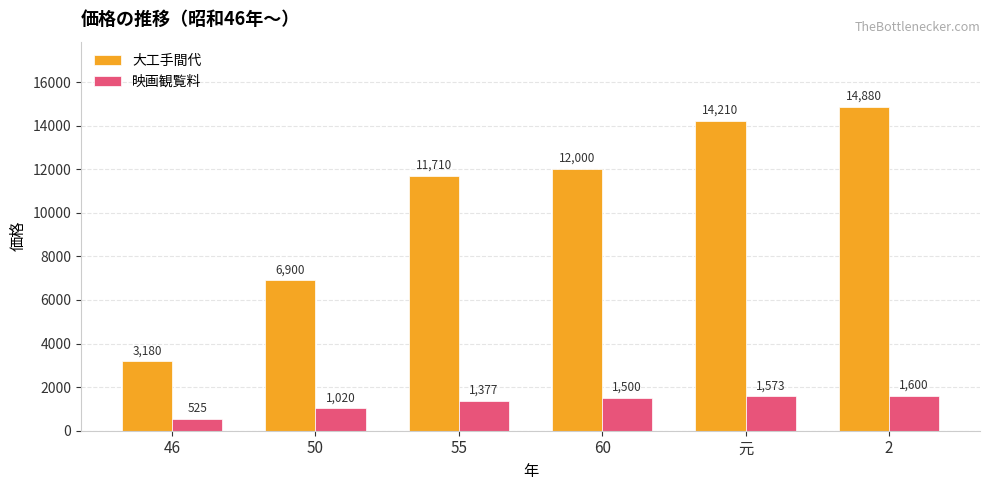

How many groups of bars are there?

6